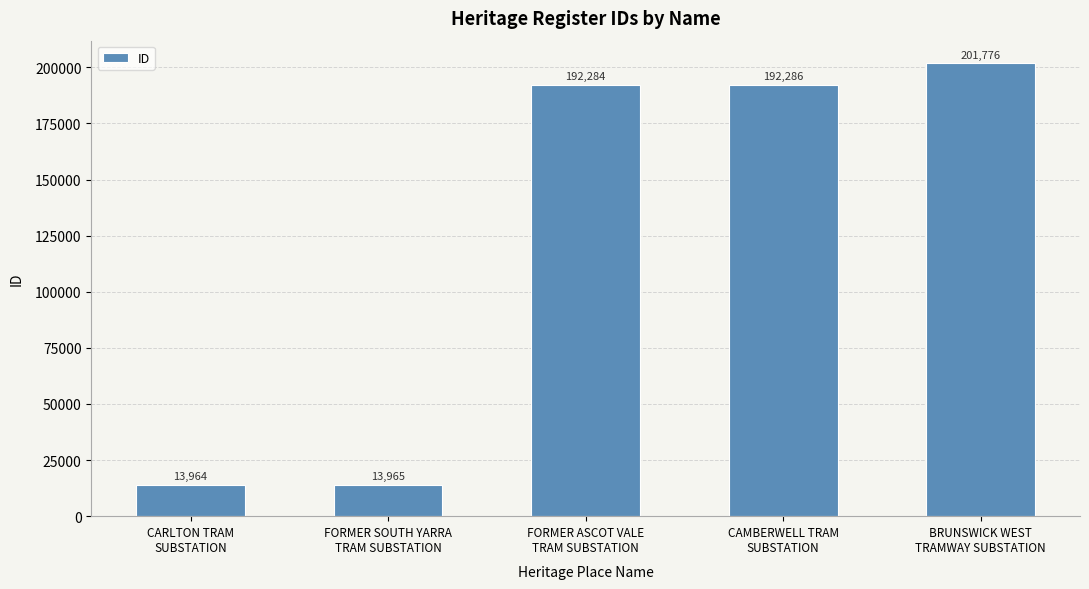

How many series are shown in this chart?

1